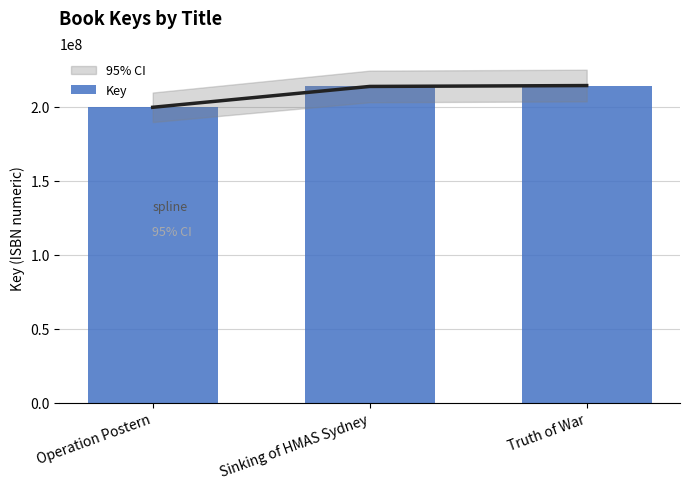

List the labels in order of value, largest first.

Truth of War, Sinking of HMAS Sydney, Operation Postern